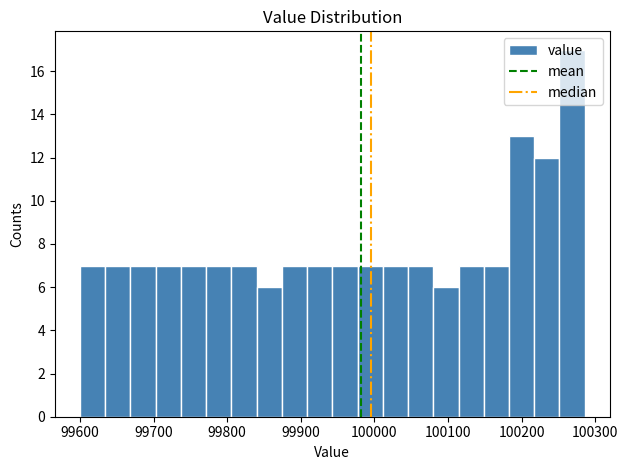

Read against the x-axis, roughly where is the centre of the tallest bar?

100270